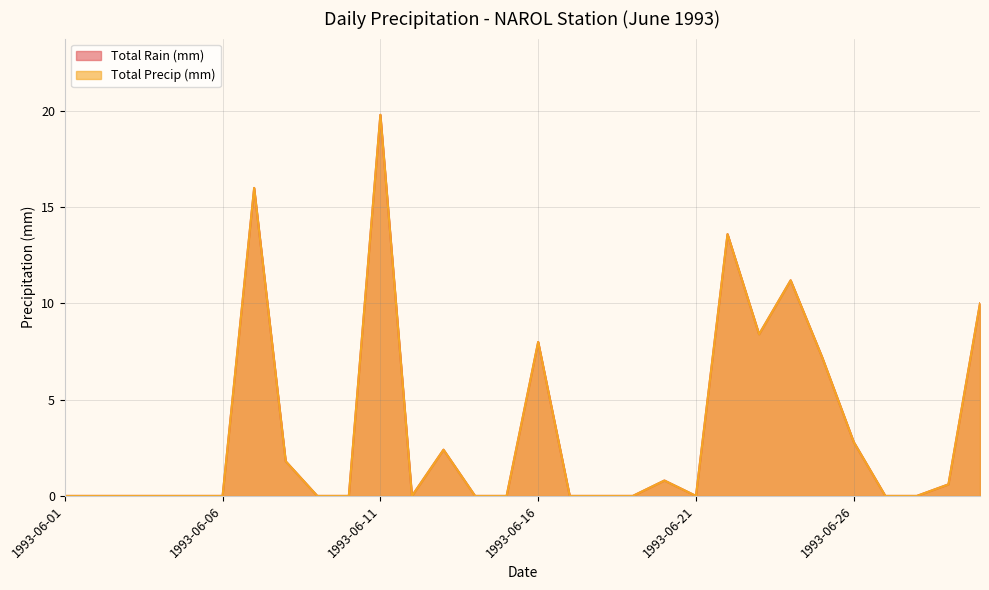

Reading left to right, transcribe all the data shown in this chart.

Total Rain (mm): 0.0	0.0	0.0	0.0	0.0	0.0	16.0	1.8	0.0	0.0	19.8	0.0	2.4	0.0	0.0	8.0	0.0	0.0	0.0	0.8	0.0	13.6	8.4	11.2	7.2	2.8	0.0	0.0	0.6	10.0
Total Precip (mm): 0.0	0.0	0.0	0.0	0.0	0.0	16.0	1.8	0.0	0.0	19.8	0.0	2.4	0.0	0.0	8.0	0.0	0.0	0.0	0.8	0.0	13.6	8.4	11.2	7.2	2.8	0.0	0.0	0.6	10.0